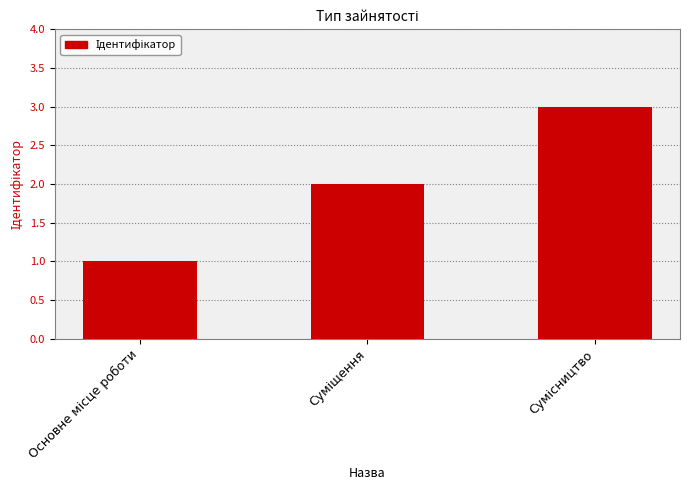

What is the value of the 1st bar from the left?

1